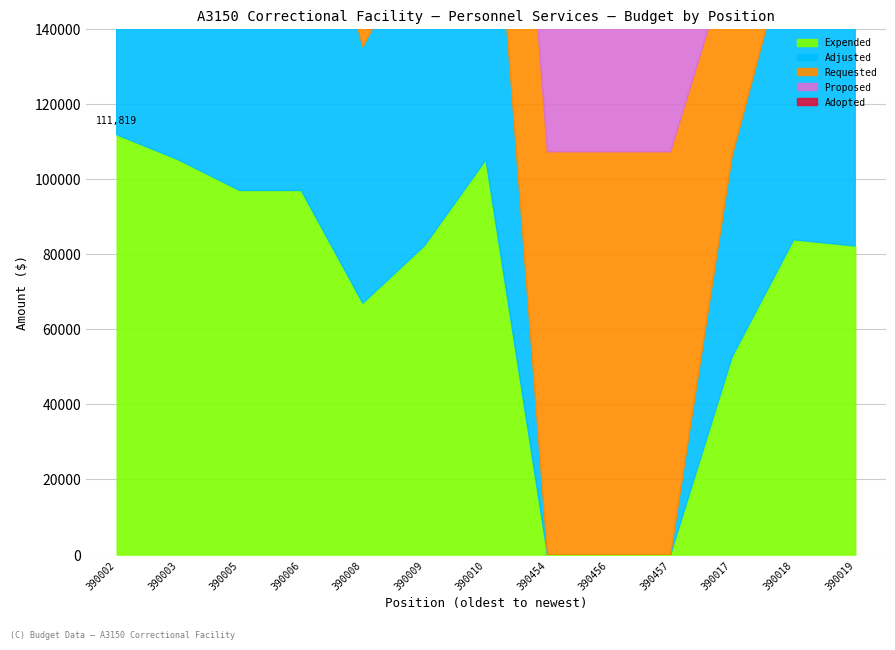

At which label does Expended reach its peak?

390002